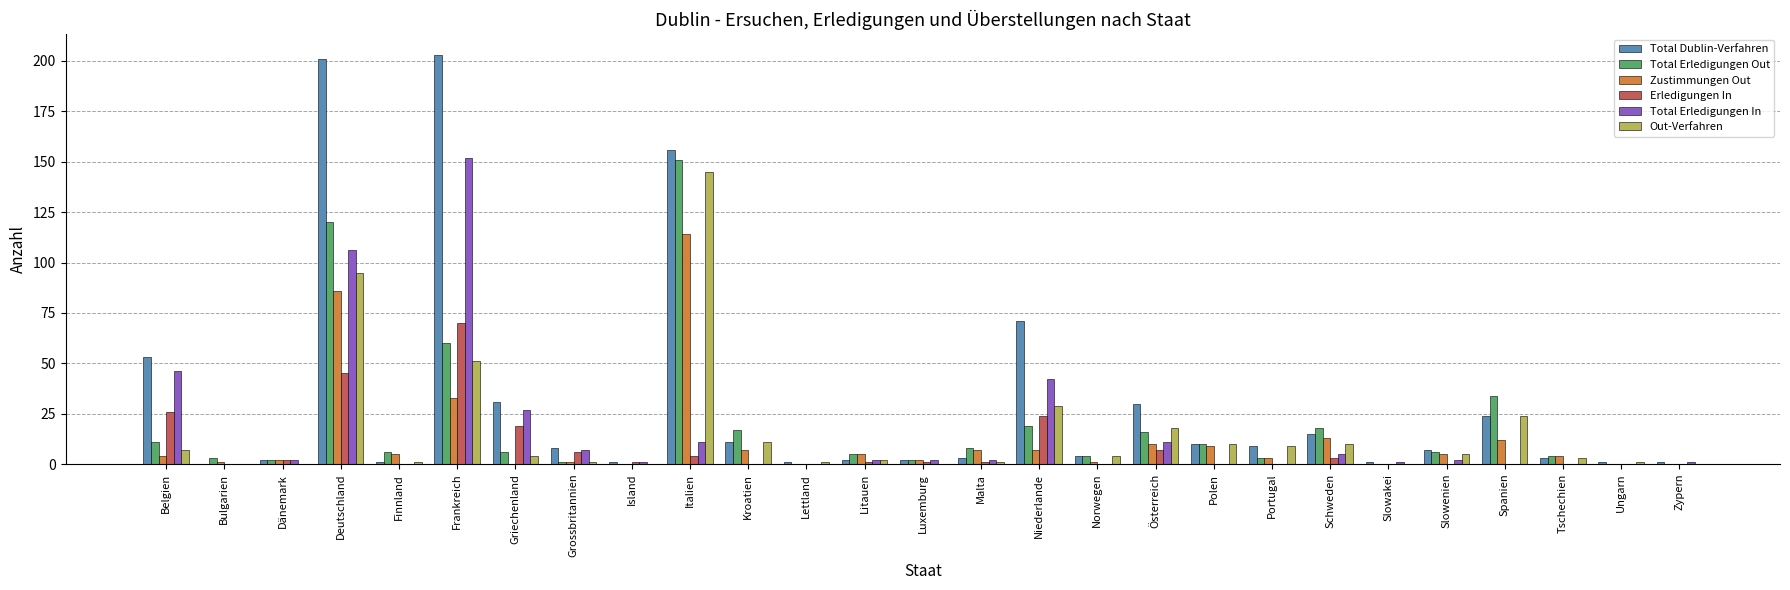

Does the chart contain stacked bars?

No